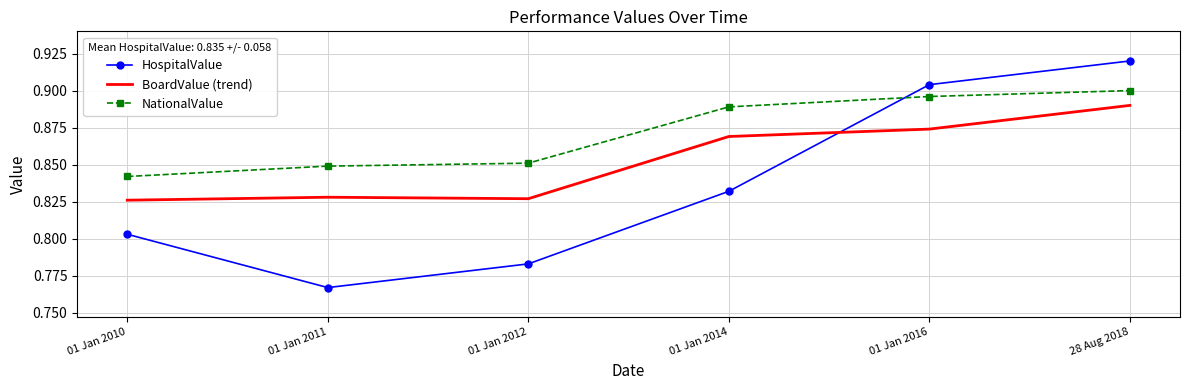

True or false: NationalValue has more than 1 points higher than both neighbors.

False